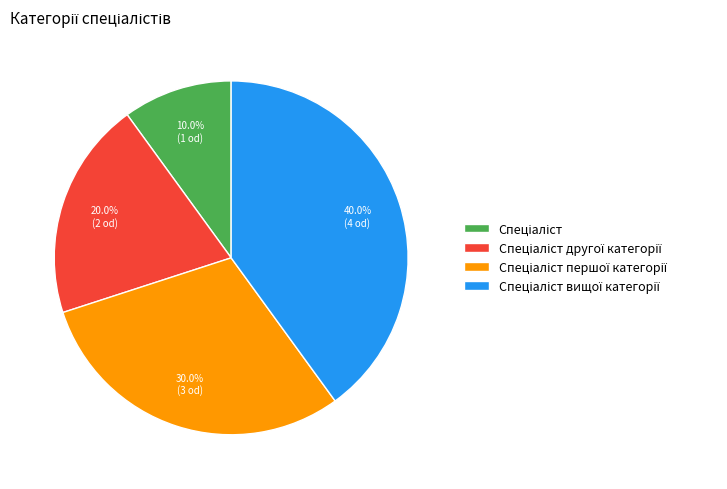

Is there any slice that represents more than half of the pie?

No